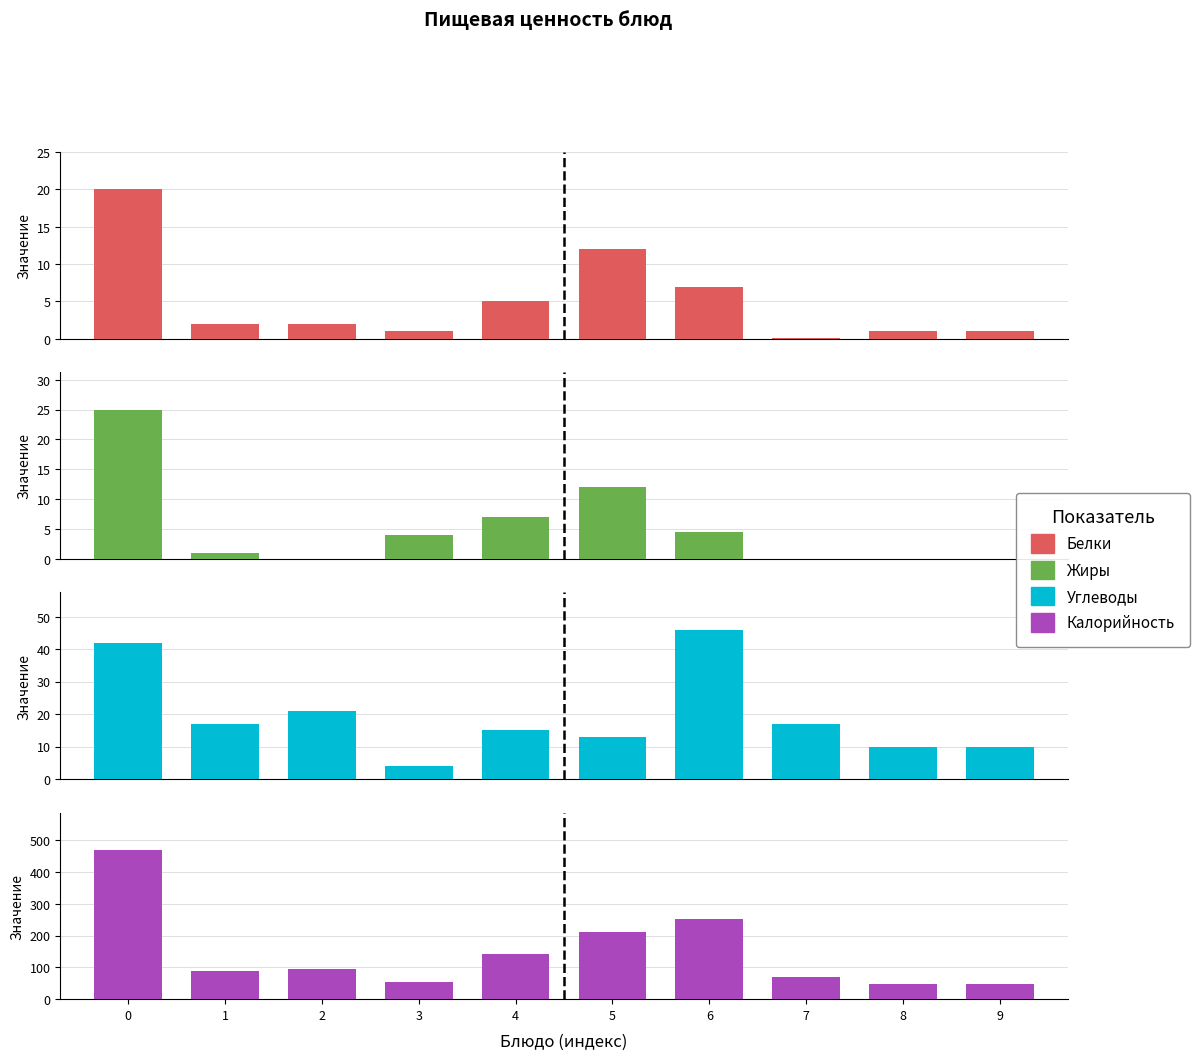

What value does the Углеводы series have at 0?

42.0